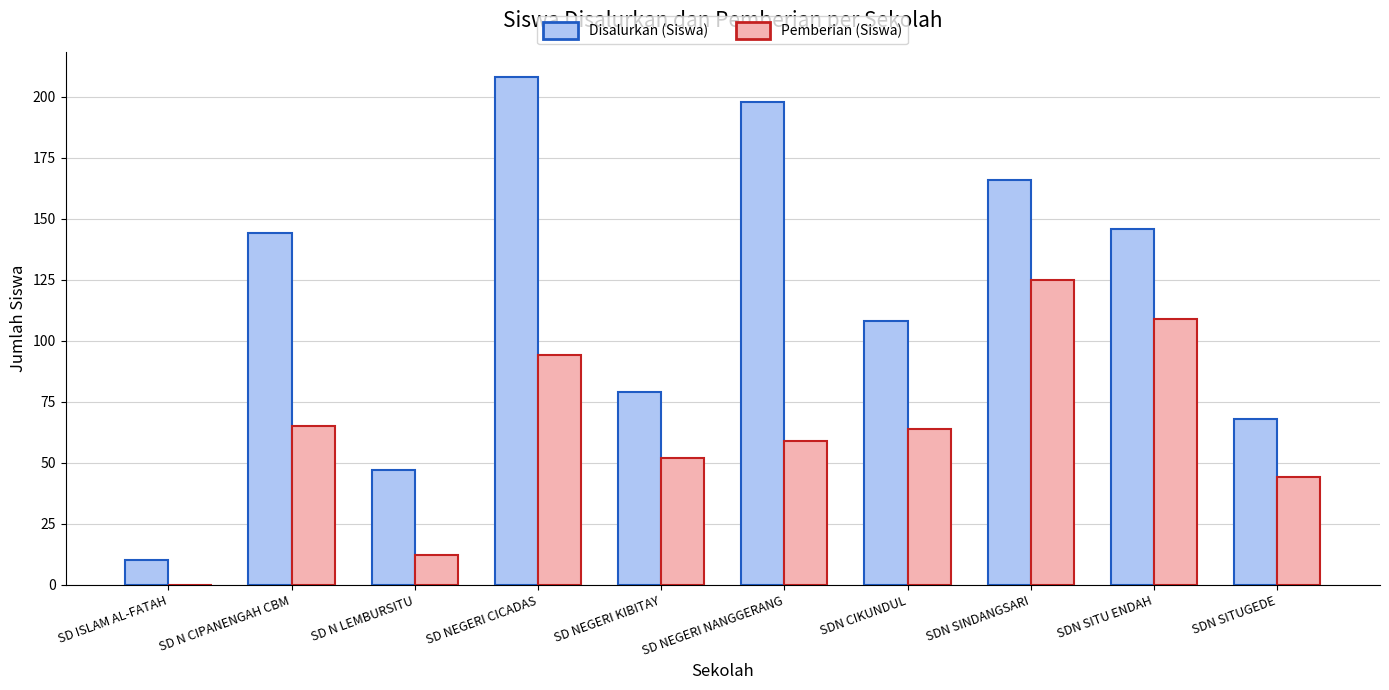

Is it true that Pemberian (Siswa) equals 125 at SDN SINDANGSARI?

True